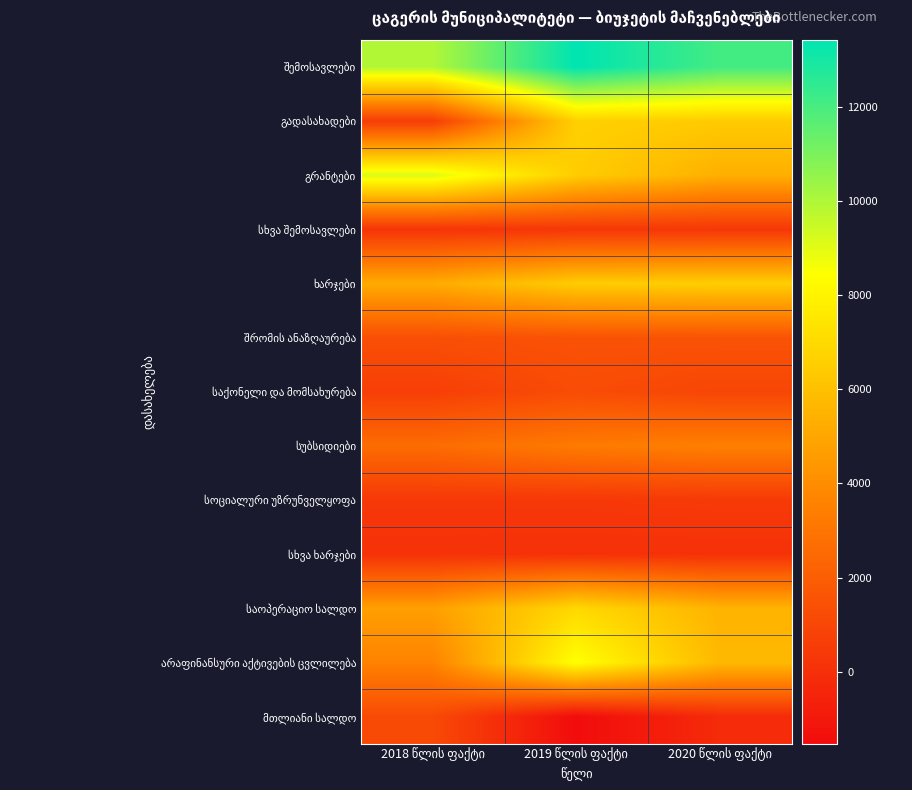

At which category is the sum across all series the highest?

2019 წლის ფაქტი